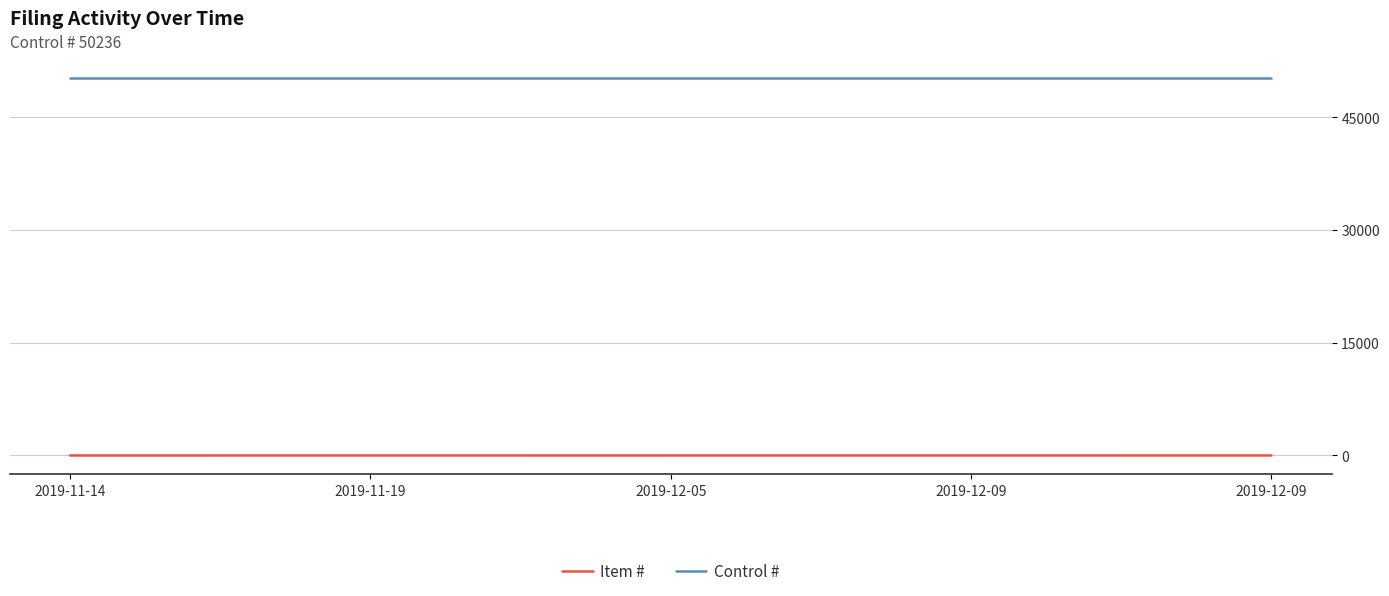

Rank the categories by Control # value from highest to lowest.

2019-11-14, 2019-11-19, 2019-12-05, 2019-12-09, 2019-12-09